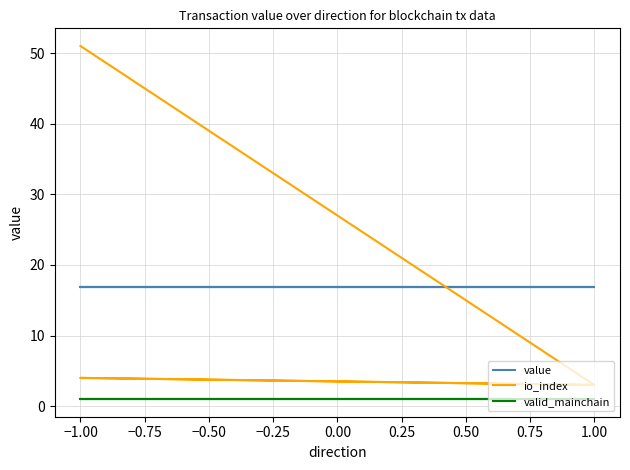

What is the minimum value shown in the chart?

1.0